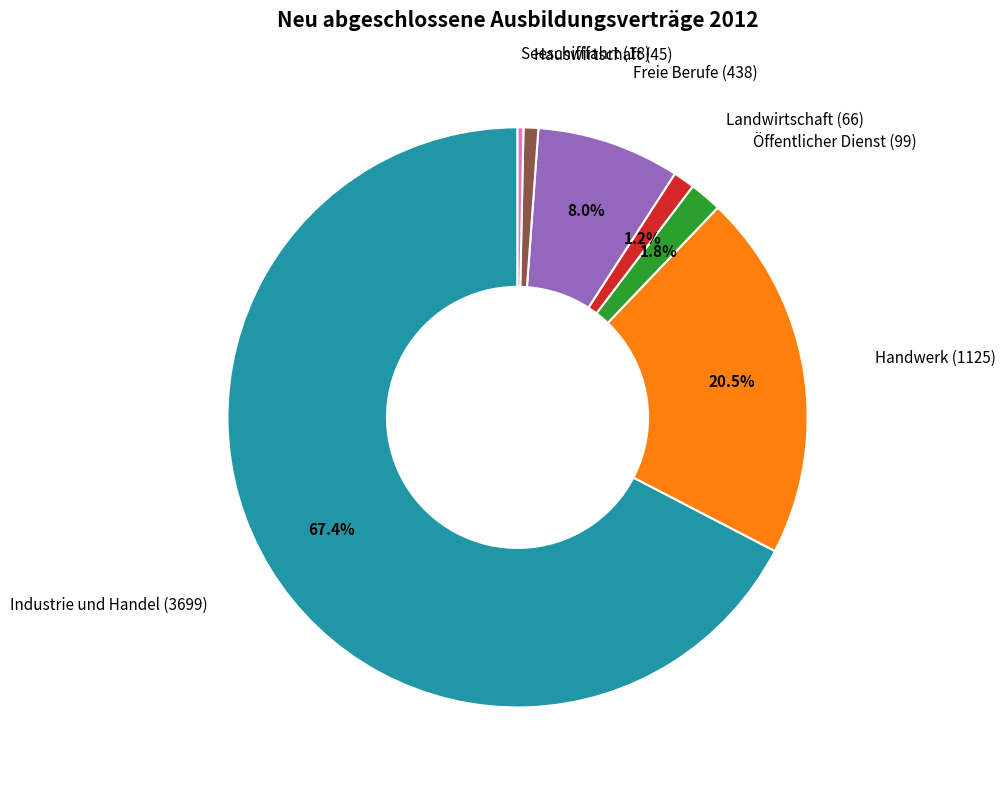

Is there a majority slice in this chart?

Yes